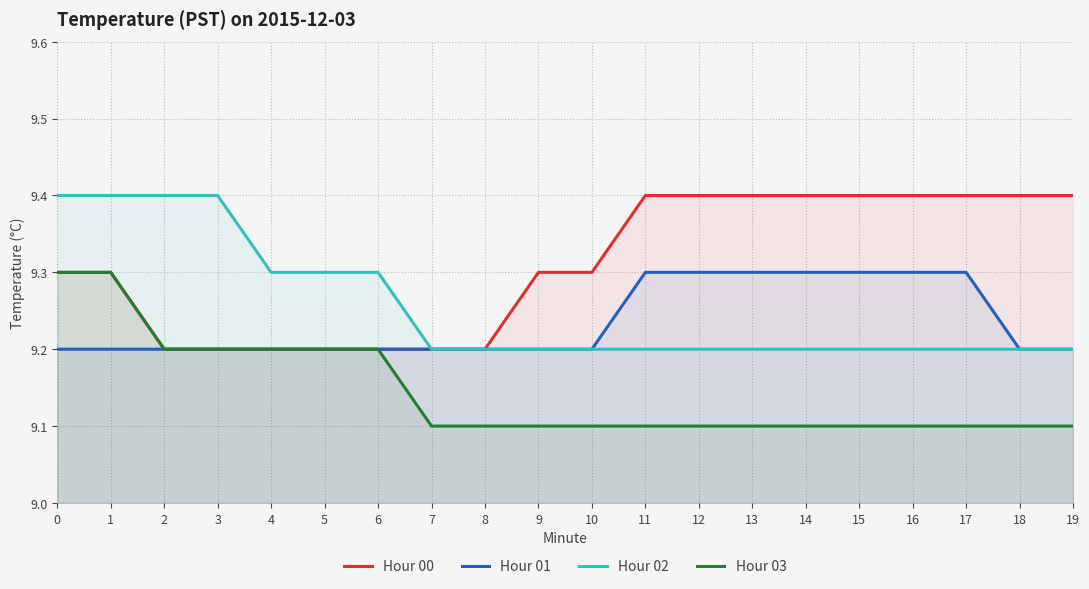

Reading left to right, list all the values displayed in this chart.

Hour 00: 9.3	9.3	9.2	9.2	9.2	9.2	9.2	9.2	9.2	9.3	9.3	9.4	9.4	9.4	9.4	9.4	9.4	9.4	9.4	9.4
Hour 01: 9.2	9.2	9.2	9.2	9.2	9.2	9.2	9.2	9.2	9.2	9.2	9.3	9.3	9.3	9.3	9.3	9.3	9.3	9.2	9.2
Hour 02: 9.4	9.4	9.4	9.4	9.3	9.3	9.3	9.2	9.2	9.2	9.2	9.2	9.2	9.2	9.2	9.2	9.2	9.2	9.2	9.2
Hour 03: 9.3	9.3	9.2	9.2	9.2	9.2	9.2	9.1	9.1	9.1	9.1	9.1	9.1	9.1	9.1	9.1	9.1	9.1	9.1	9.1